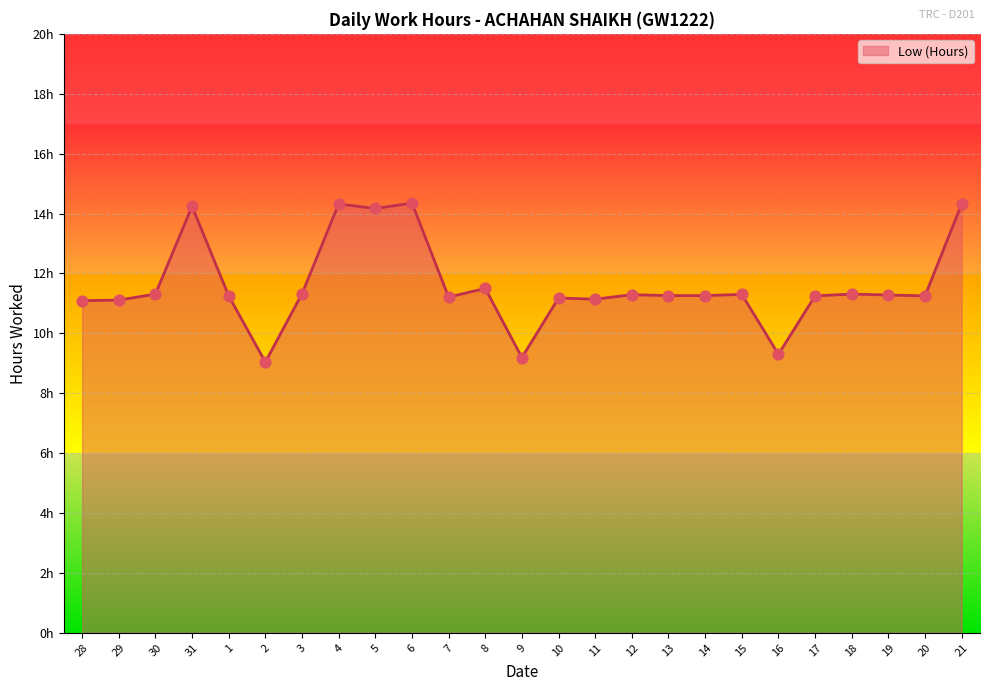

What is the change in value from 4 to 8?

-2.8